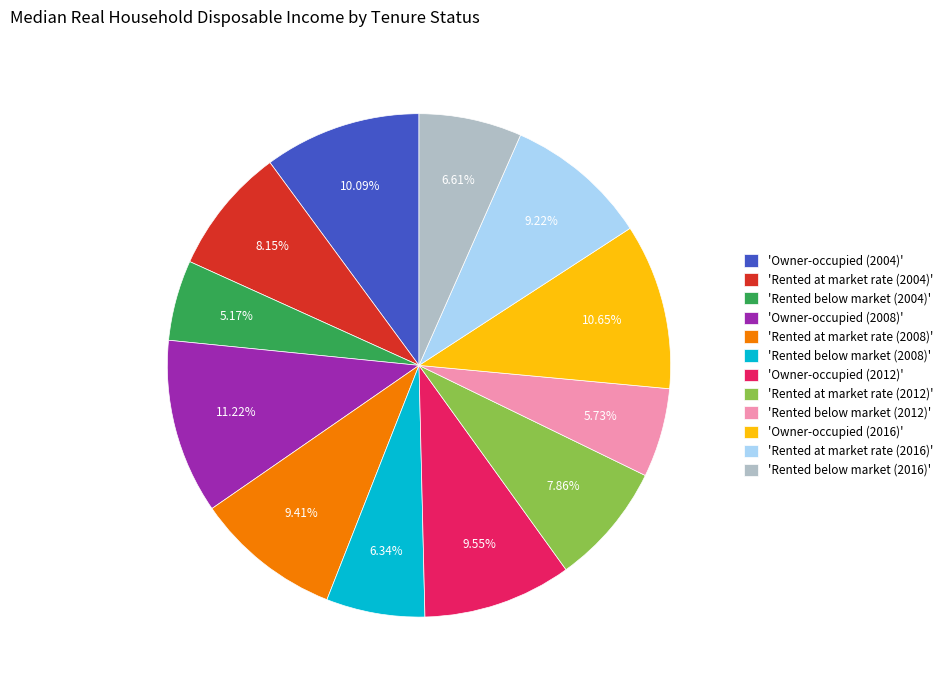

To the nearest percent, what is the average slice percentage?

8%